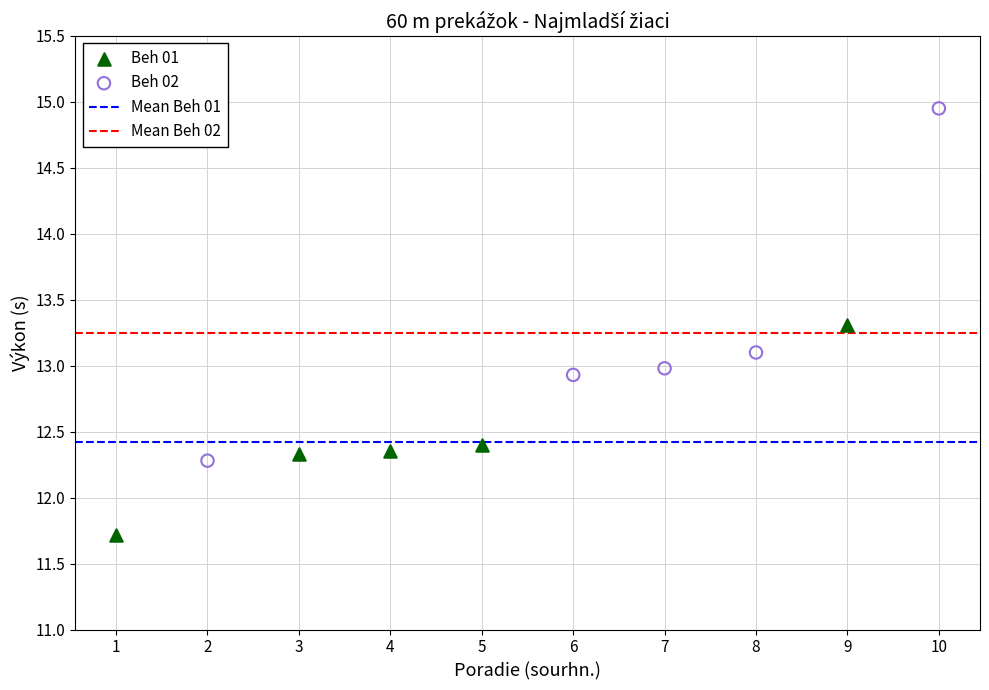

Which series contains the highest Y value?

Beh 02